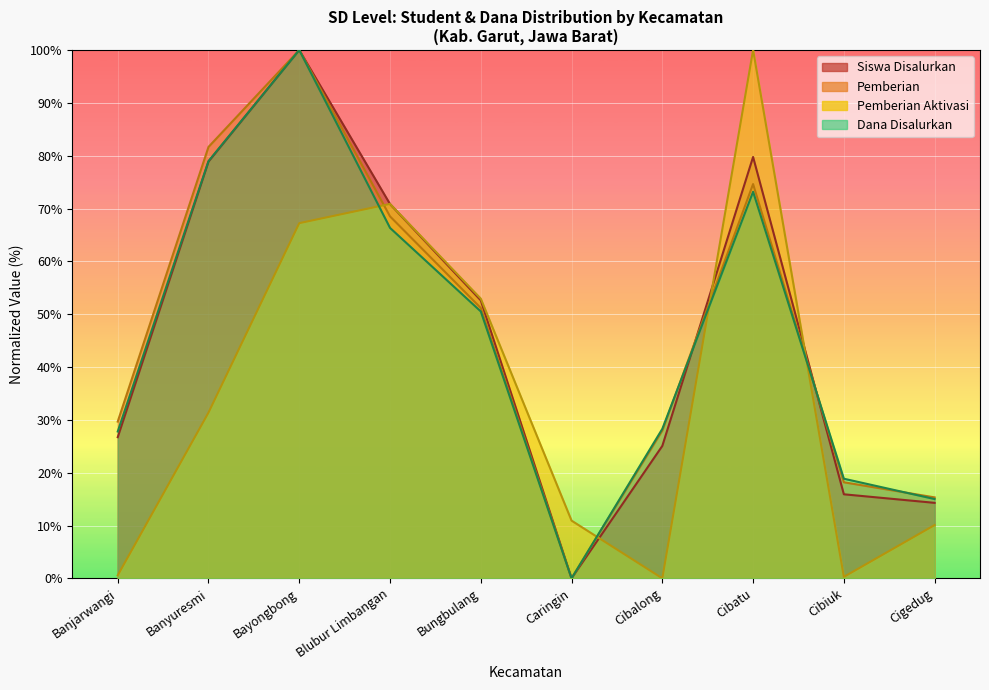

True or false: Pemberian has a value of 51.2 at Bungbulang.

True